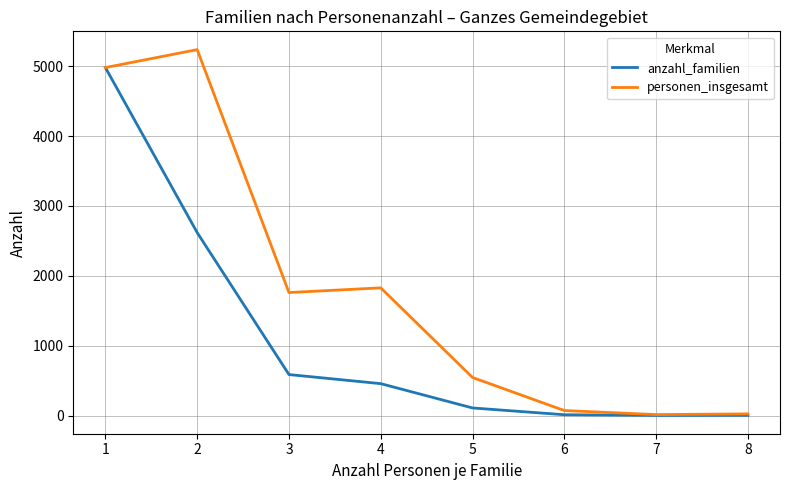

Rank the series by their maximum value, from lowest to highest.

anzahl_familien, personen_insgesamt